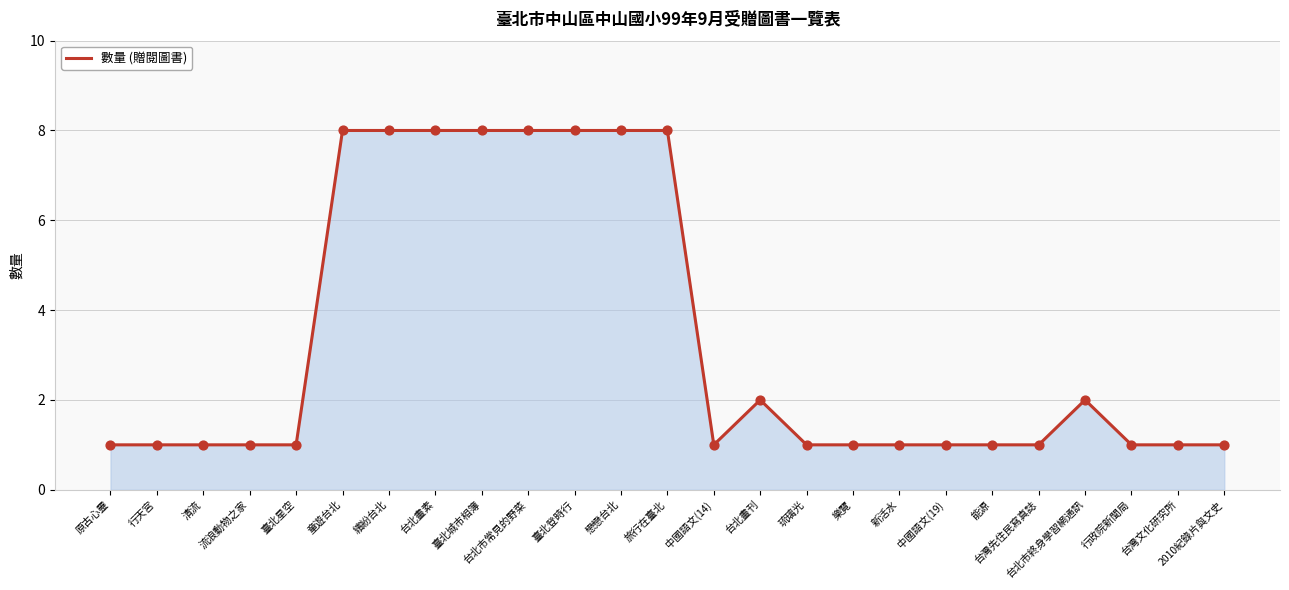

Between 流浪動物之家 and 繽紛台北, which is larger?

繽紛台北